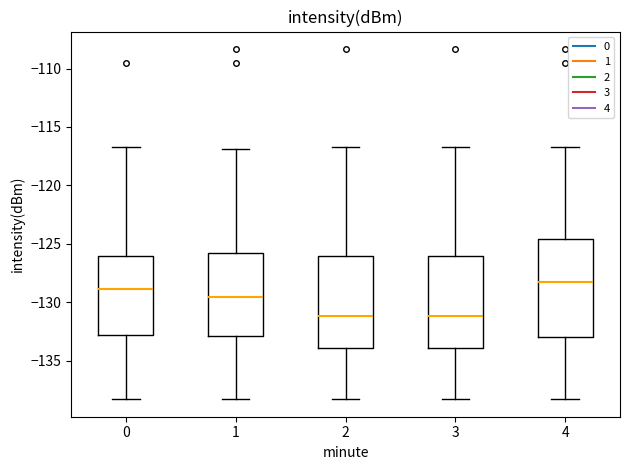

Which box's median line is the highest?

4